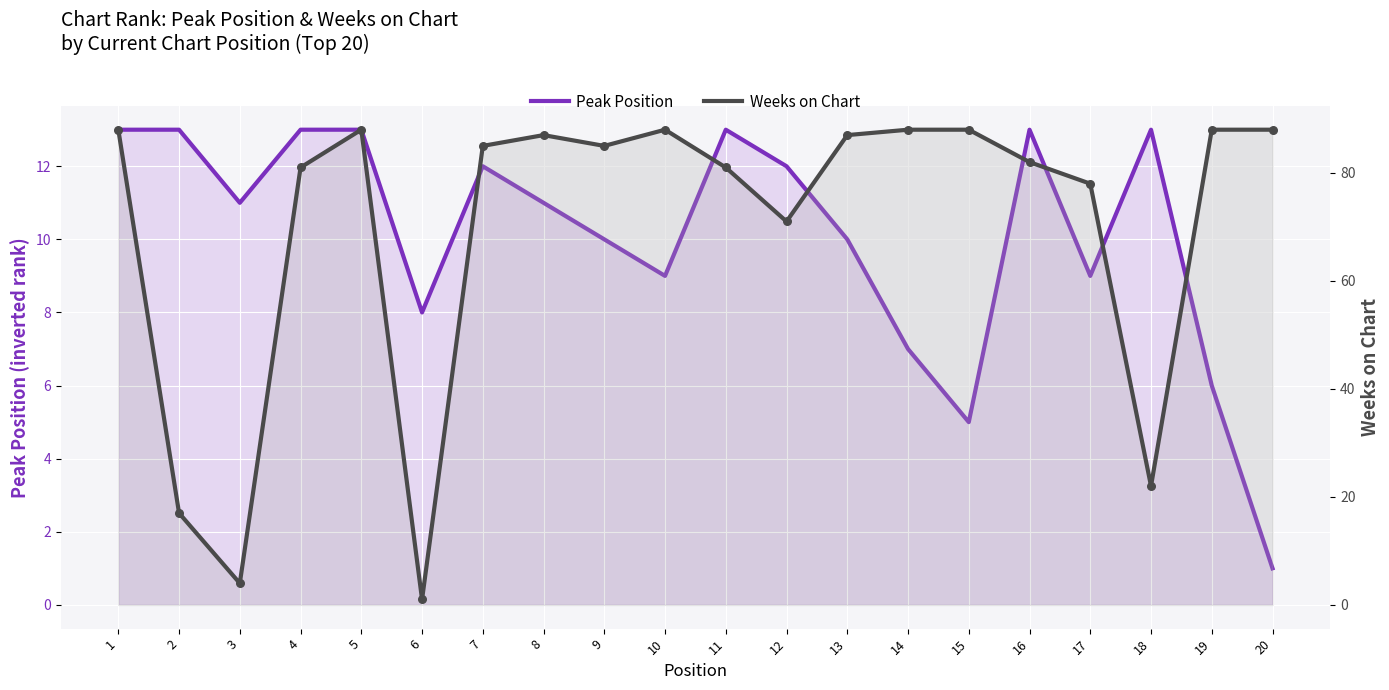

Which series has the largest total across all categories?

Weeks on Chart